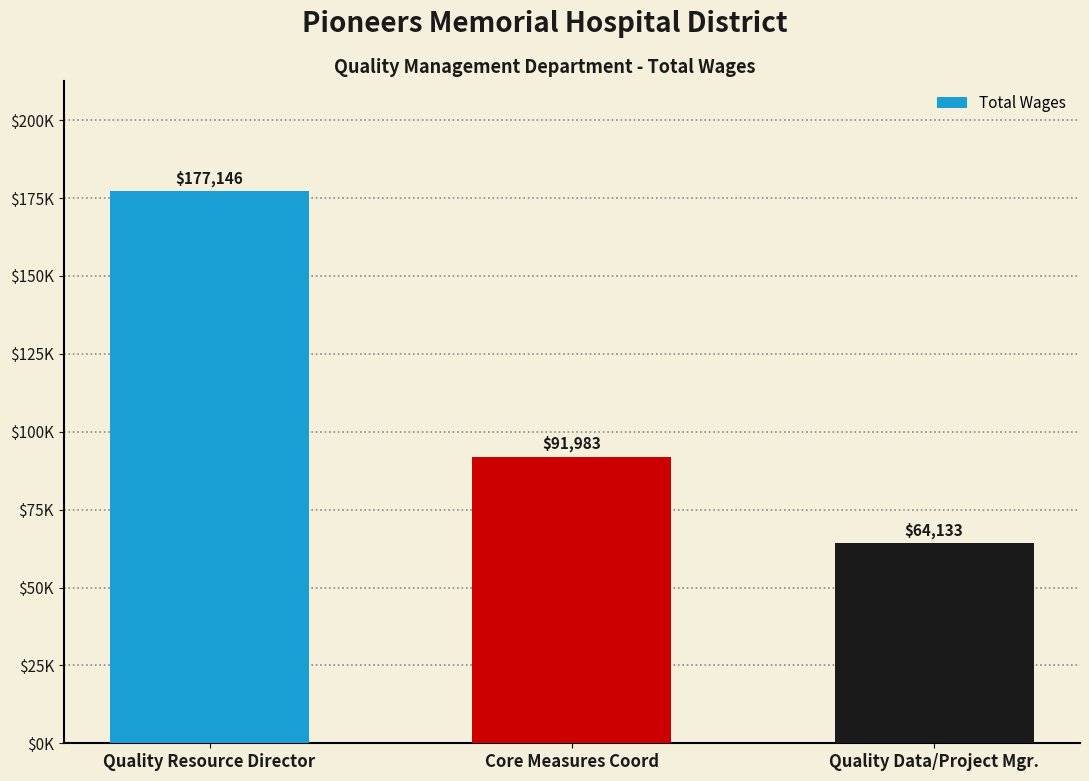

Does the chart contain any negative values?

No